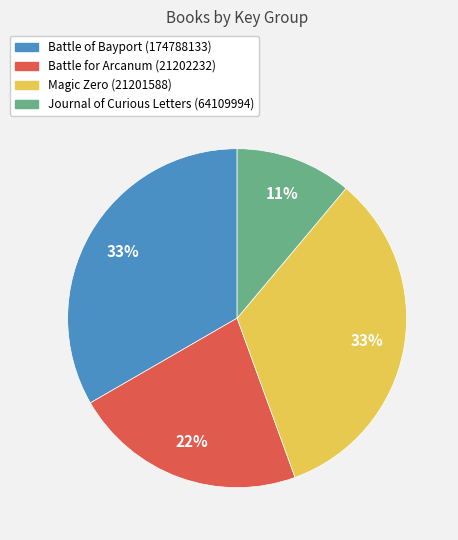

Count the number of slices in the pie.

4